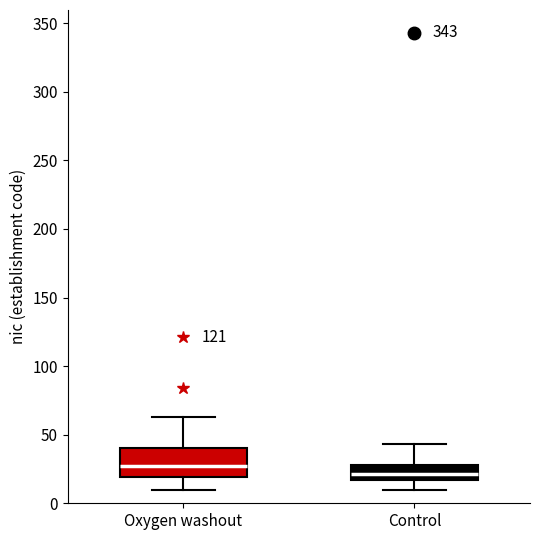

Where does the upper whisker of the box for Oxygen washout end on the y-axis? The values are not printed on the chart, so give them approximately, as read against the axis.

65